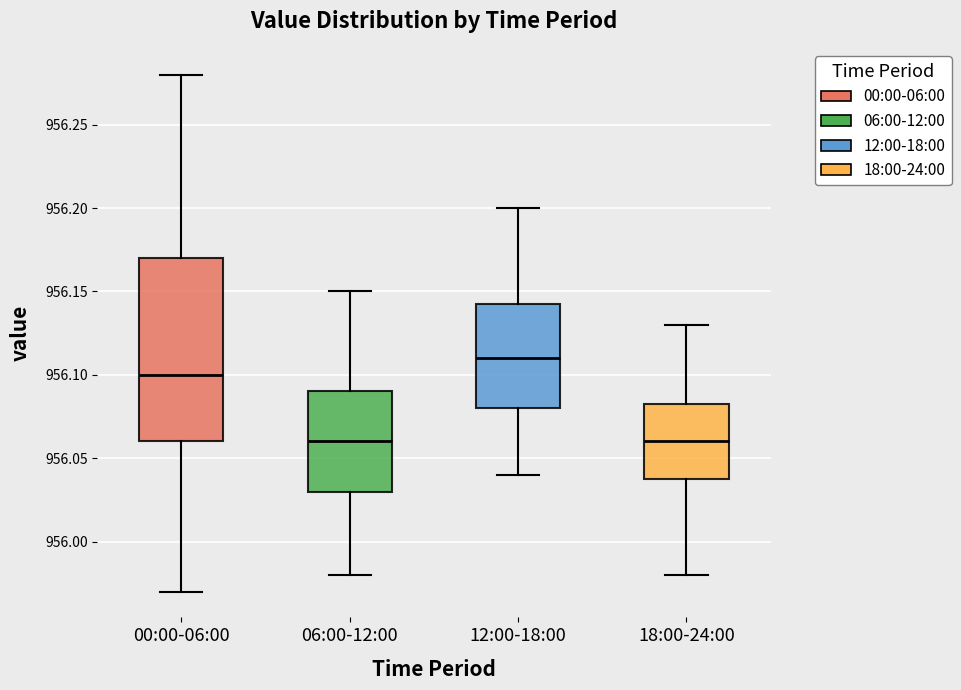

Comparing the boxes themselves (not the whiskers), which one is the tallest?

00:00-06:00